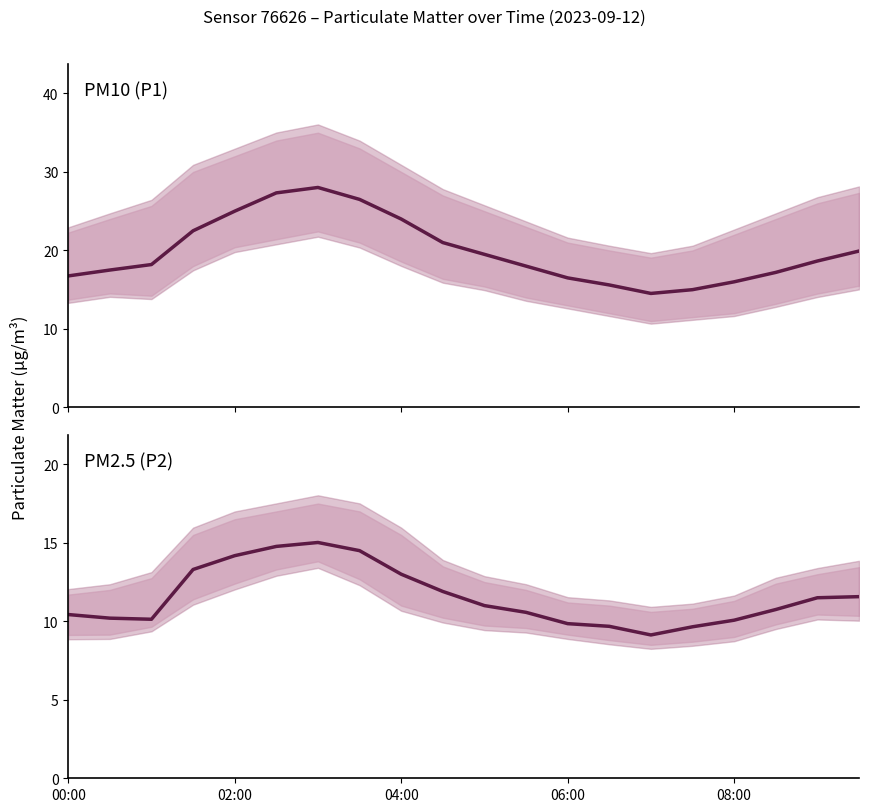

In P2 (PM2.5), how many points are higher than both neighbors (excluding endpoints)?

1